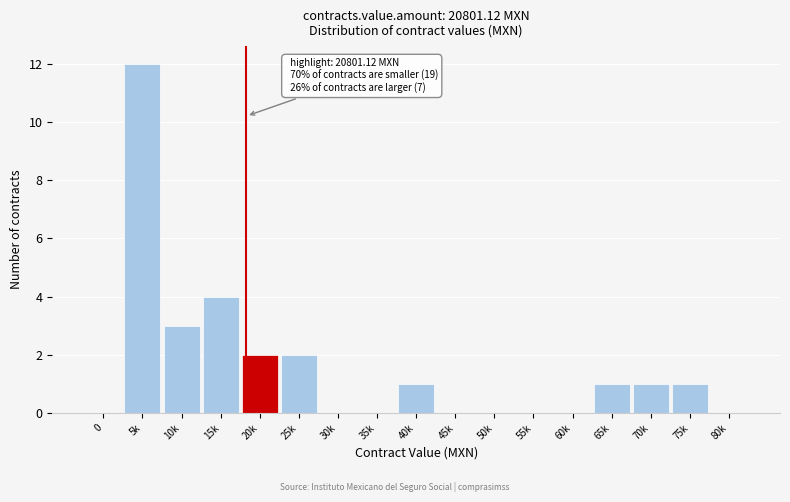

Reading left to right, what are all the values shown in this chart?

0=0	5k=12	10k=3	15k=4	20k=2	25k=2	30k=0	35k=0	40k=1	45k=0	50k=0	55k=0	60k=0	65k=1	70k=1	75k=1	80k=0